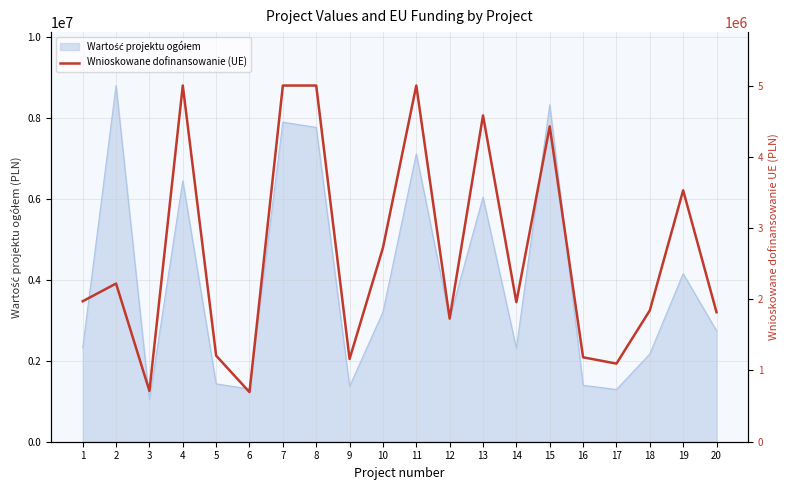

Is it true that the value at 11 is 8059495.3?

False